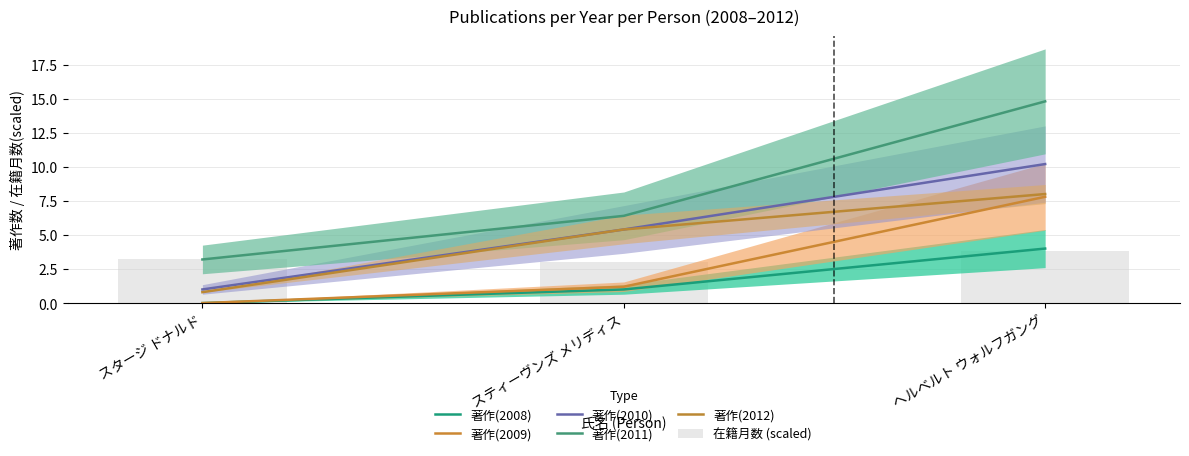

What is the label of the 1st bar from the right?

ヘルベルト ウォルフガング